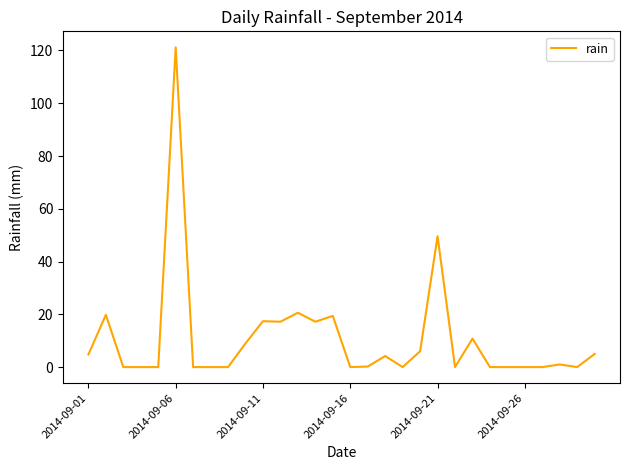

What is the difference between the second highest and minimum values?

49.6